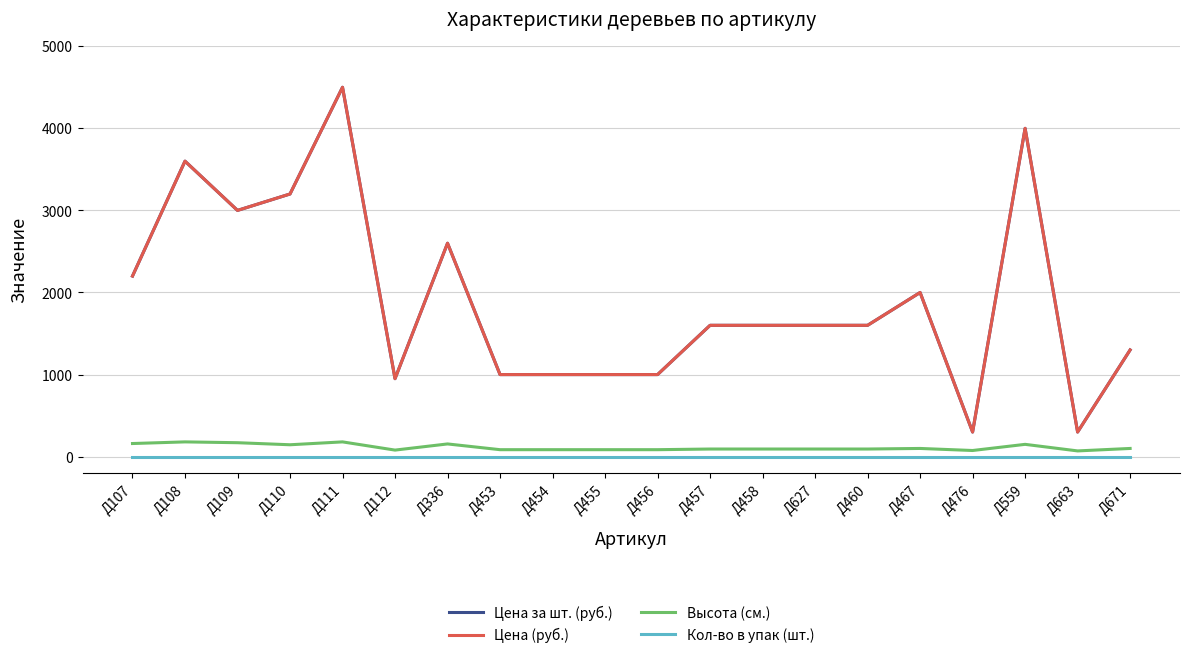

Does the chart display data point markers on the line(s)?

No